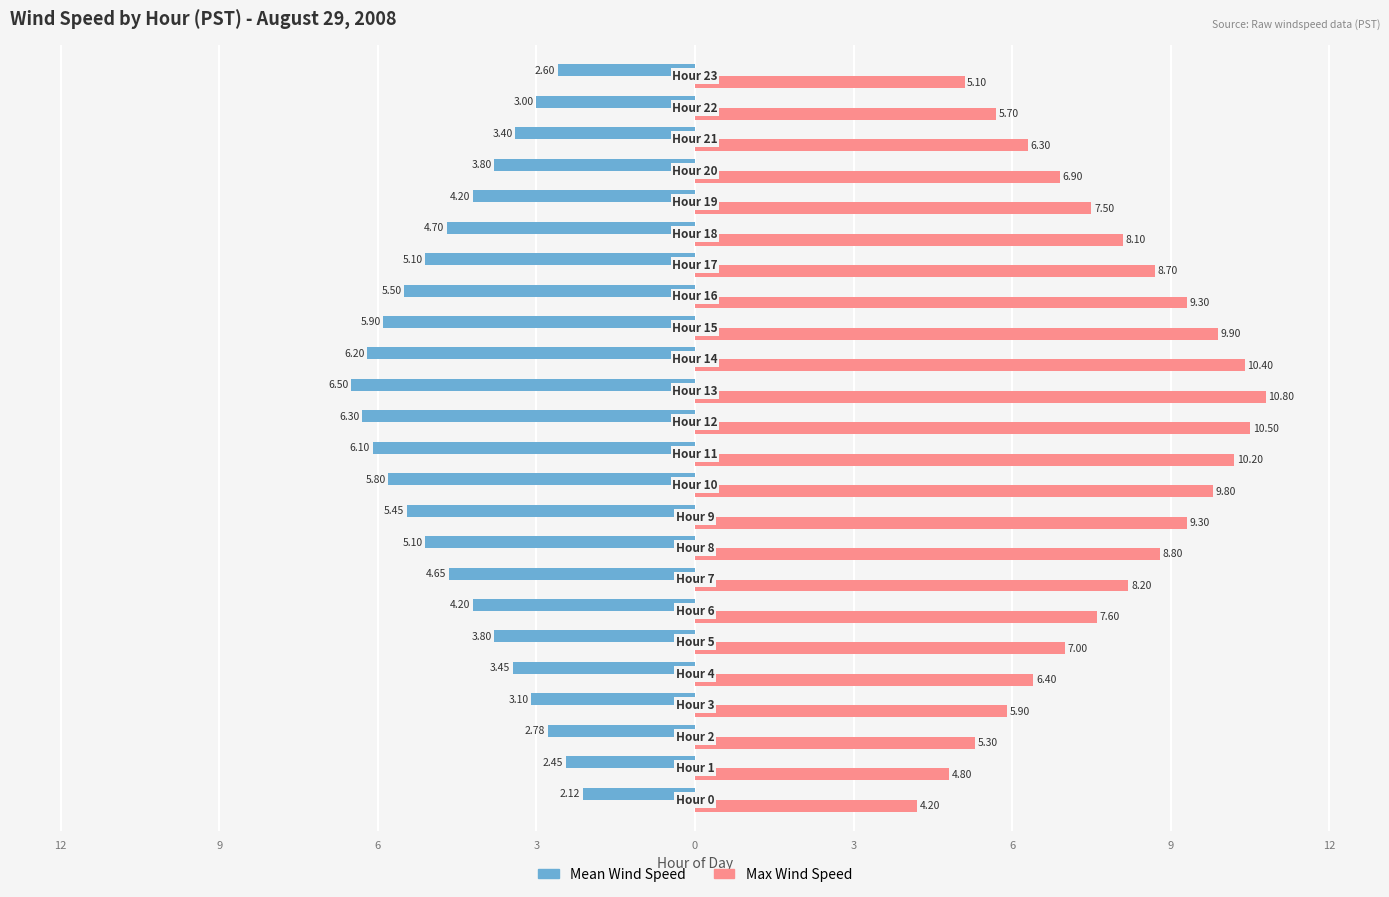

What are all the series names shown in the legend?

Mean Wind Speed, Max Wind Speed